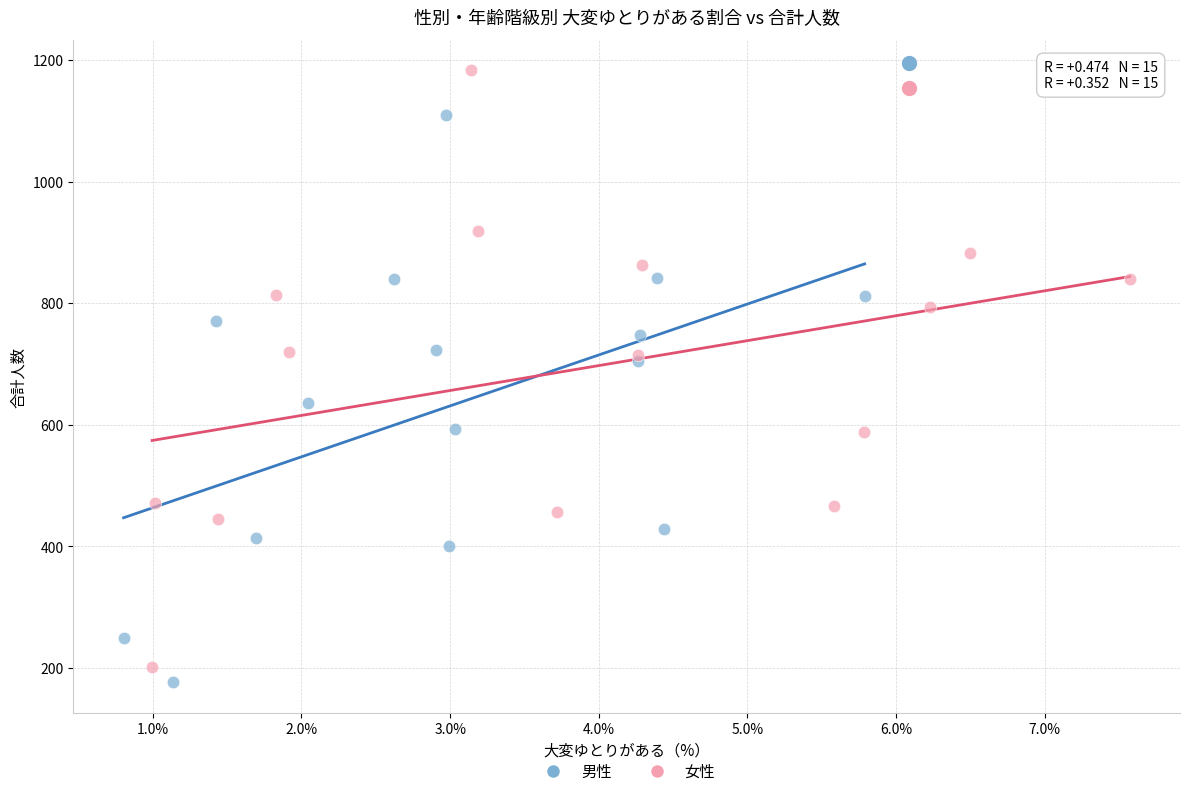

What are all the series names shown in the legend?

男性, 女性